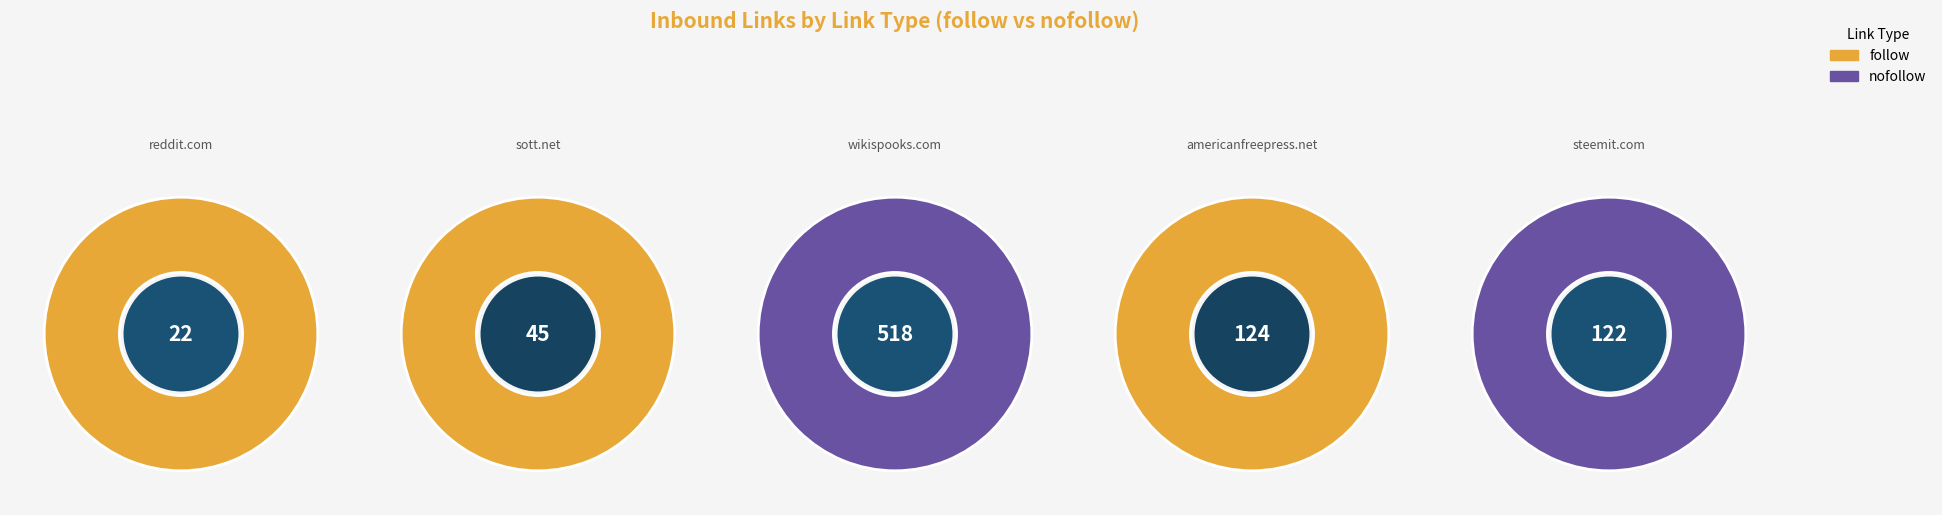

Between 2 and 4, which is larger?

2